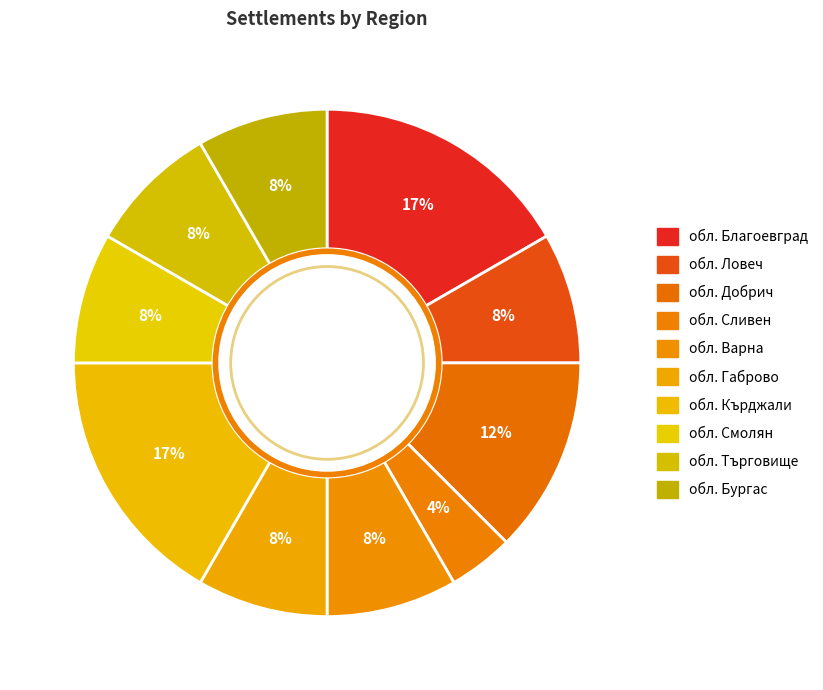

Is there a majority slice in this chart?

No